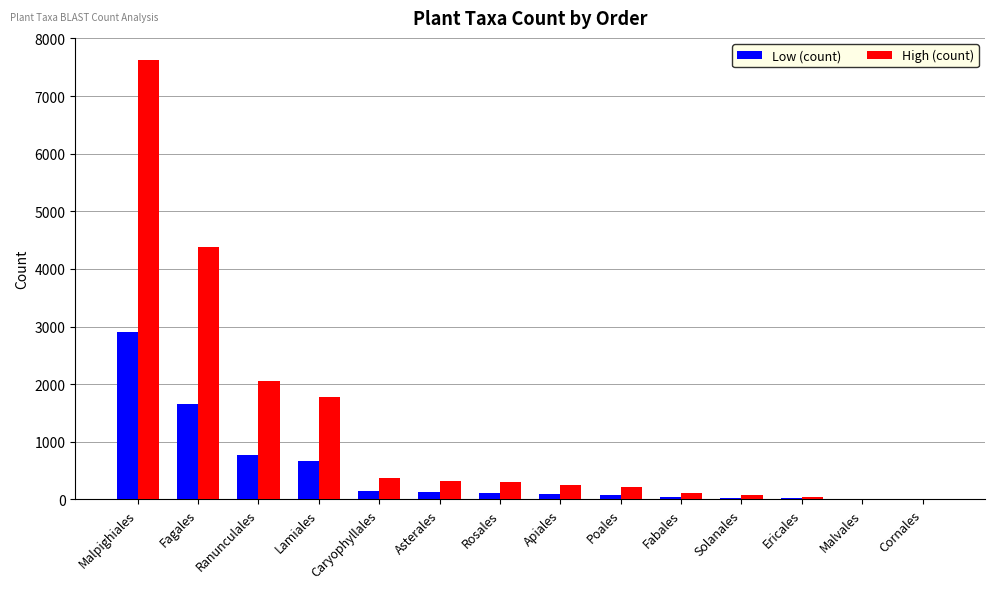

What is the greatest value displayed?

7628